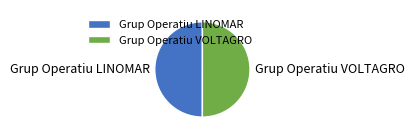

Combined, do Grup Operatiu VOLTAGRO and Grup Operatiu LINOMAR account for over 50%?

Yes